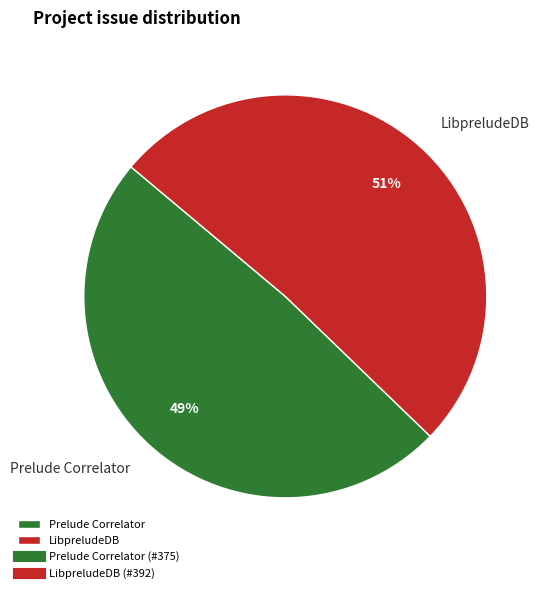

What is the smallest slice in the pie chart?

Prelude Correlator